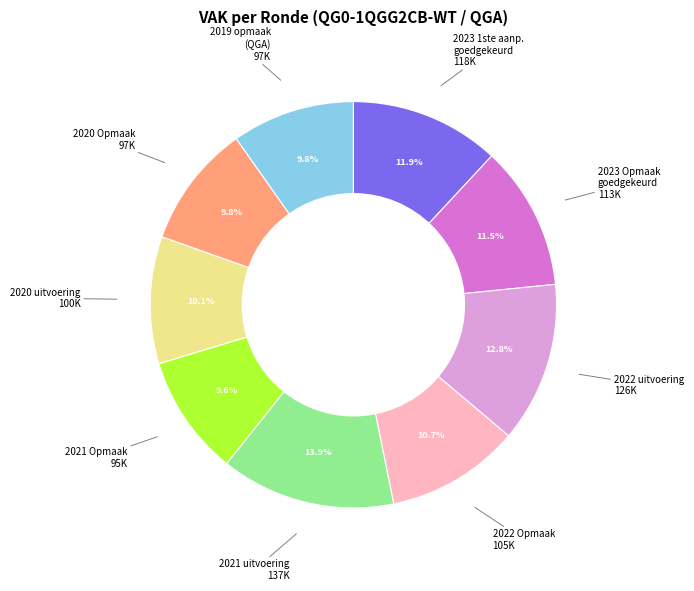

Does any single category account for the majority?

No